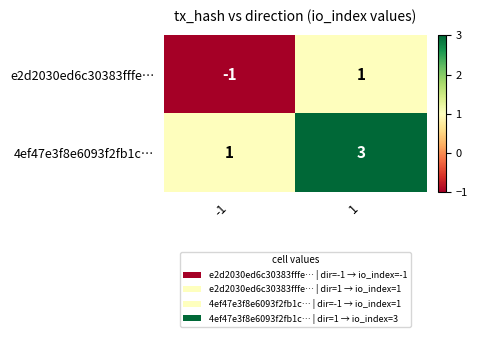

The value of 4ef47e3f8e6093f2fb1c… at -1 is 1. True or false?

True